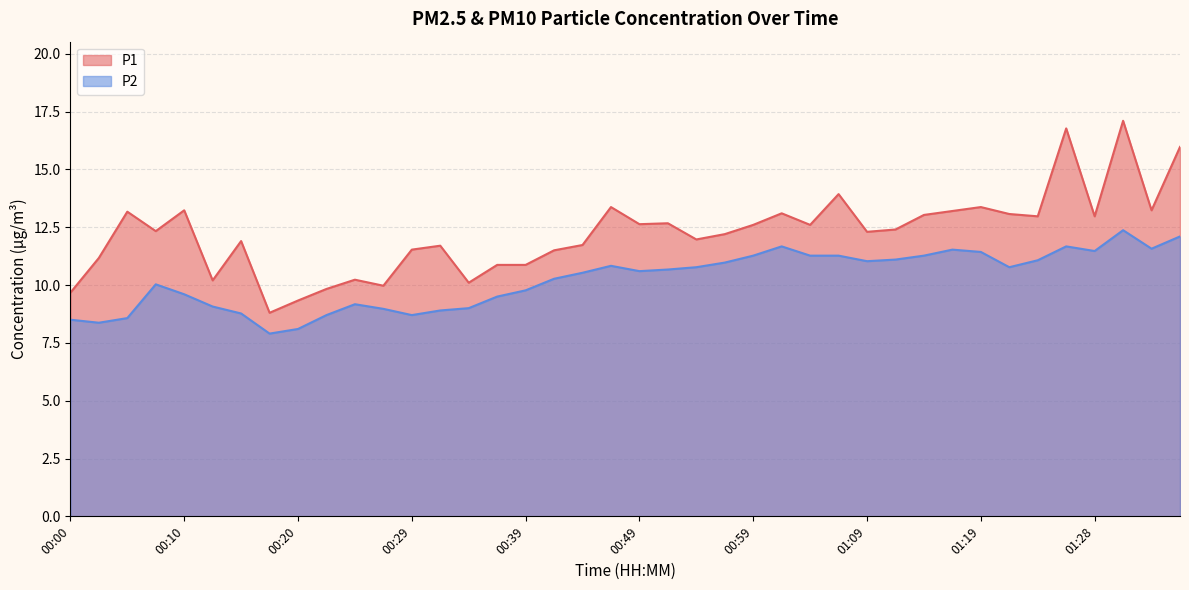

What is the label of the 15th point from the right?

01:02